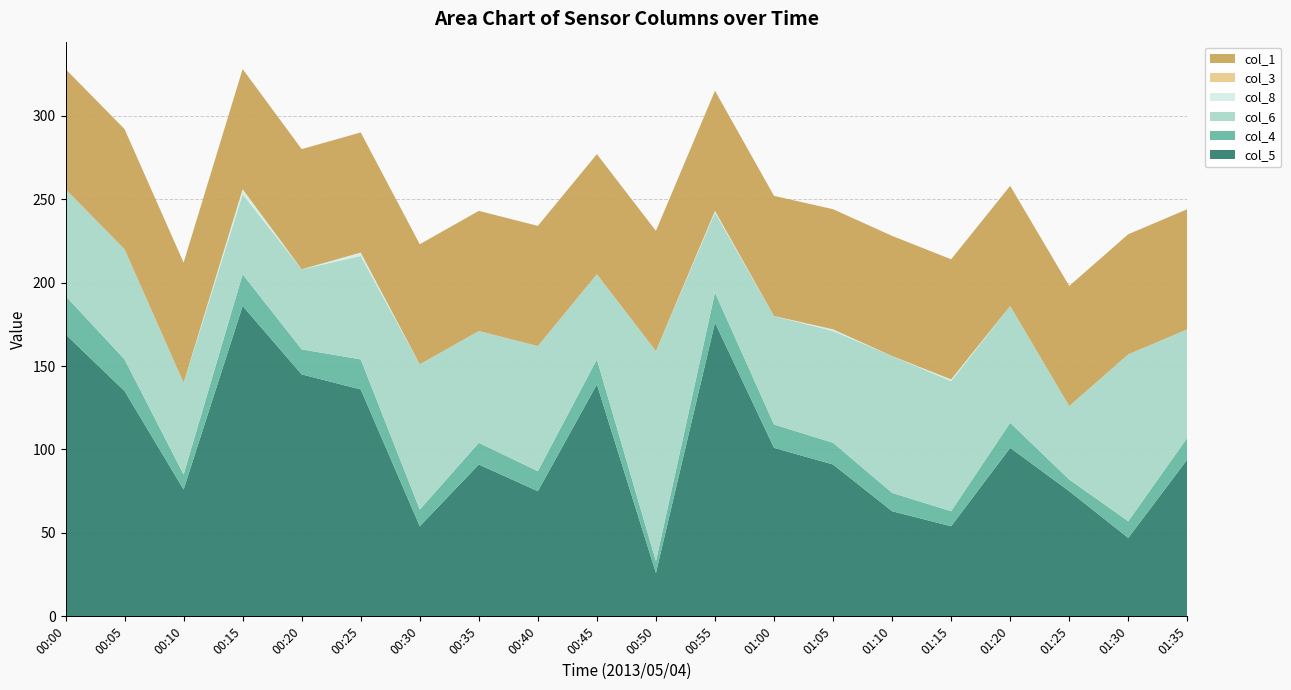

At which label does col_5 reach its peak?

00:15